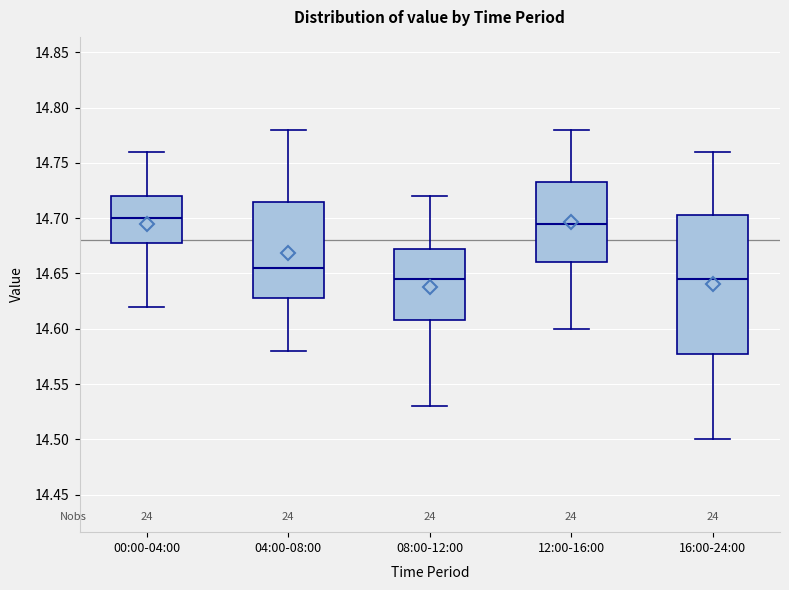

Where does the lower whisker of the box for 12:00-16:00 end on the y-axis? The values are not printed on the chart, so give them approximately, as read against the axis.

14.600